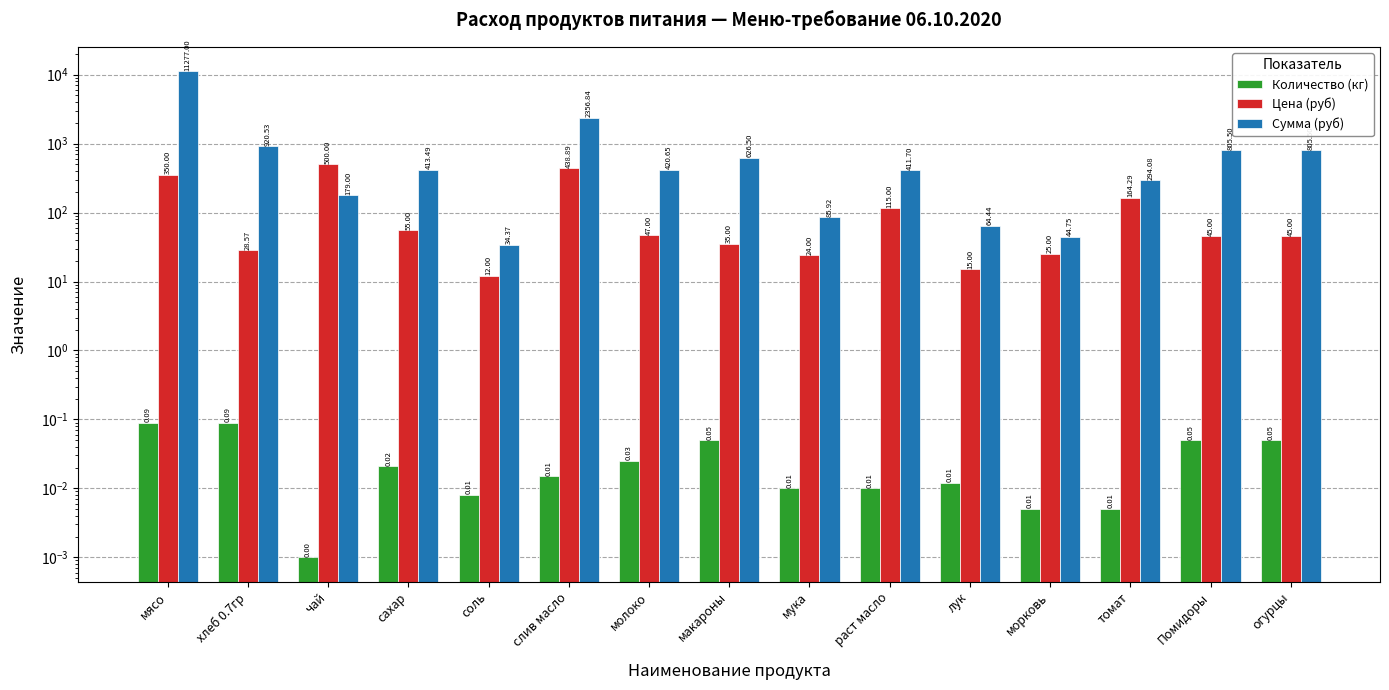

What is the average value of the Цена (руб) series?

126.7